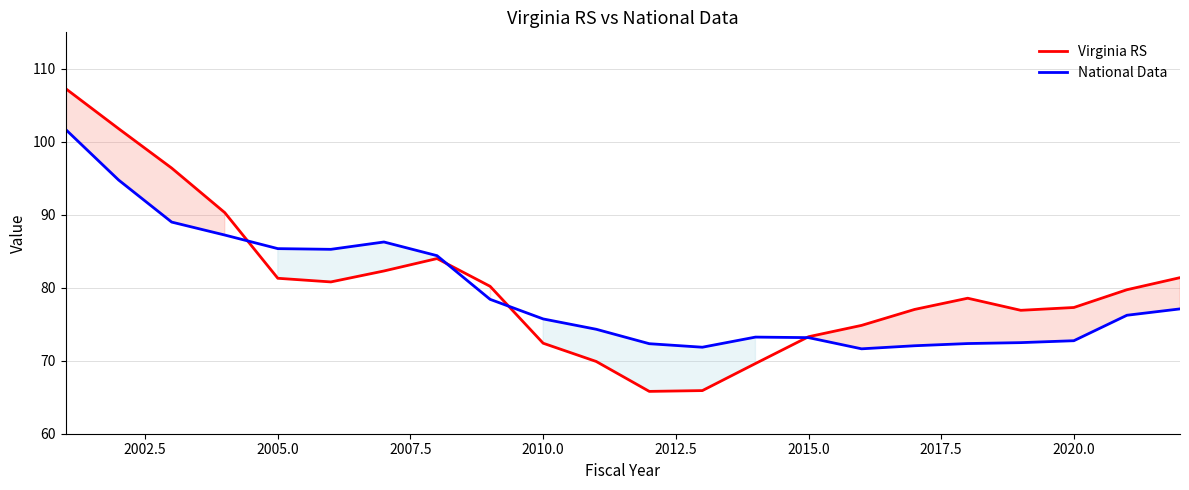

How many distinct data groups are displayed?

2